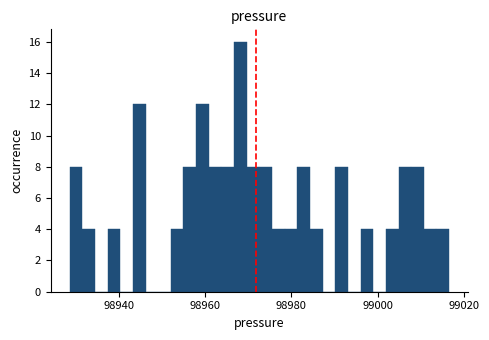

Read against the x-axis, roughly where is the centre of the tallest bar?

98968